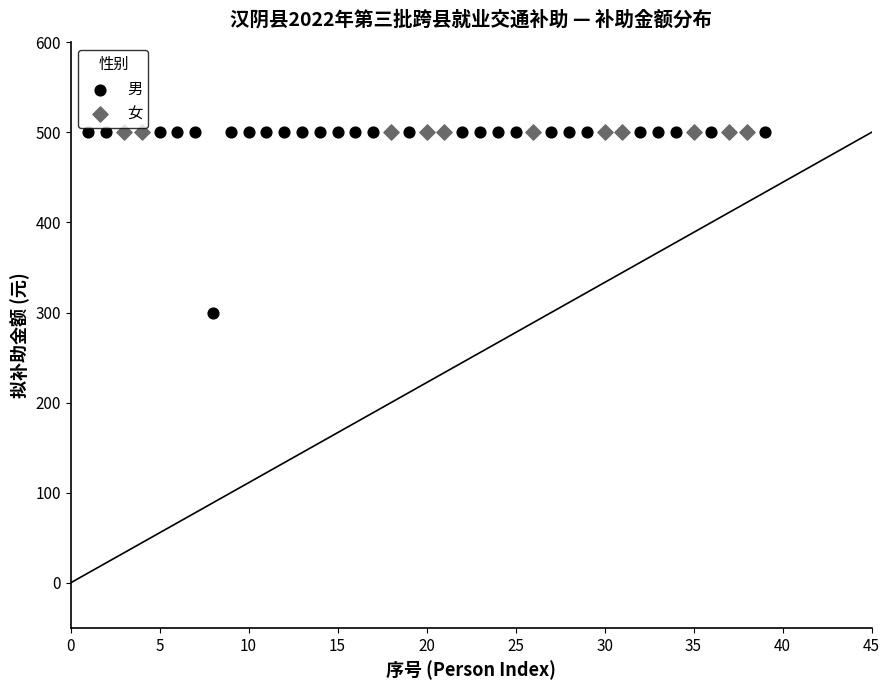

Which series reaches the minimum Y coordinate?

男